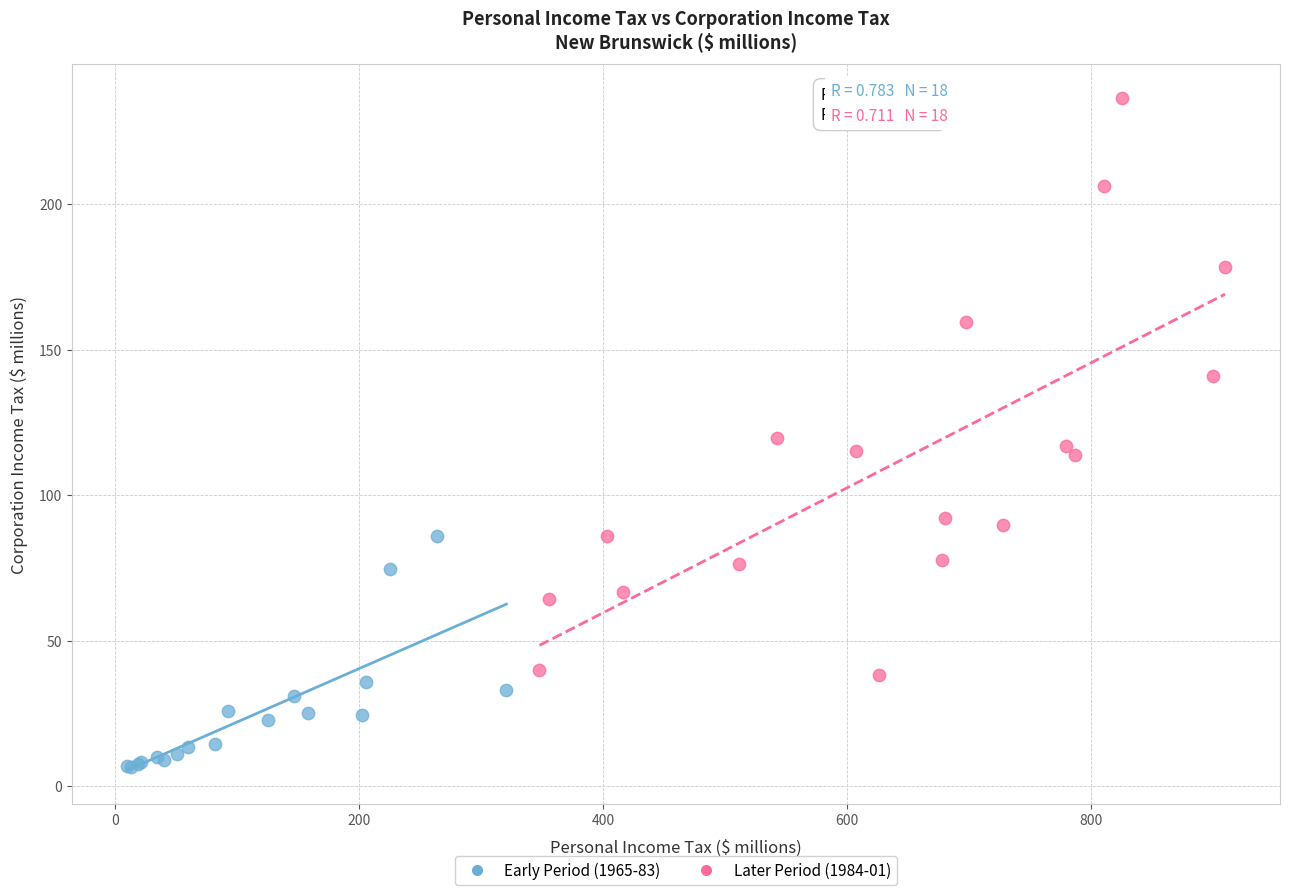

What are all the series names shown in the legend?

Early Period (1965-83), Later Period (1984-01)